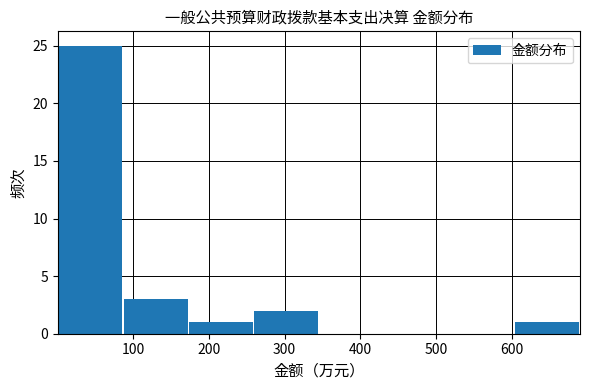

Over which range of the x-axis is the bar tallest?

0 to 90